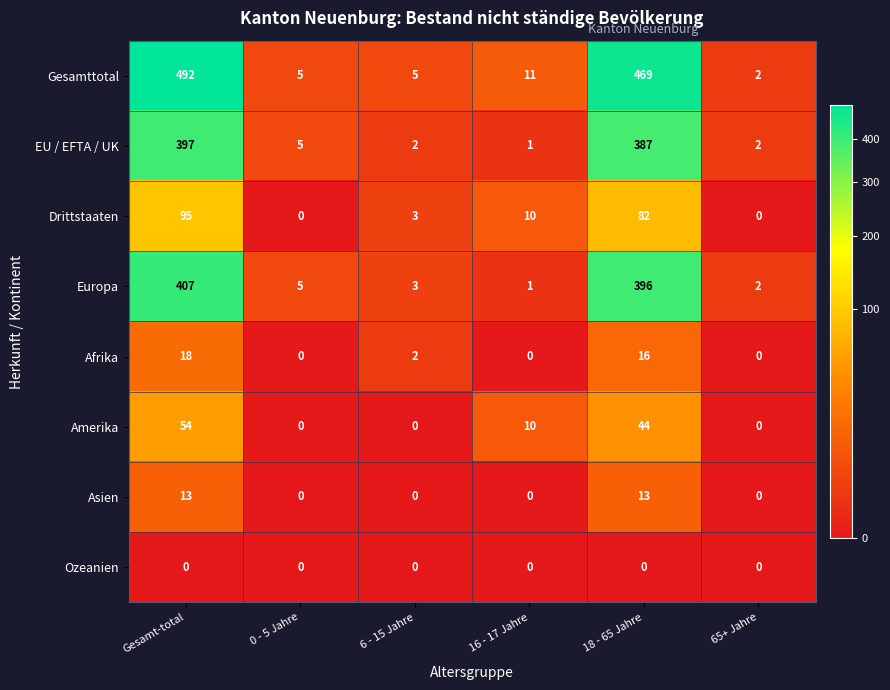

What is the average value of the Amerika series?

18